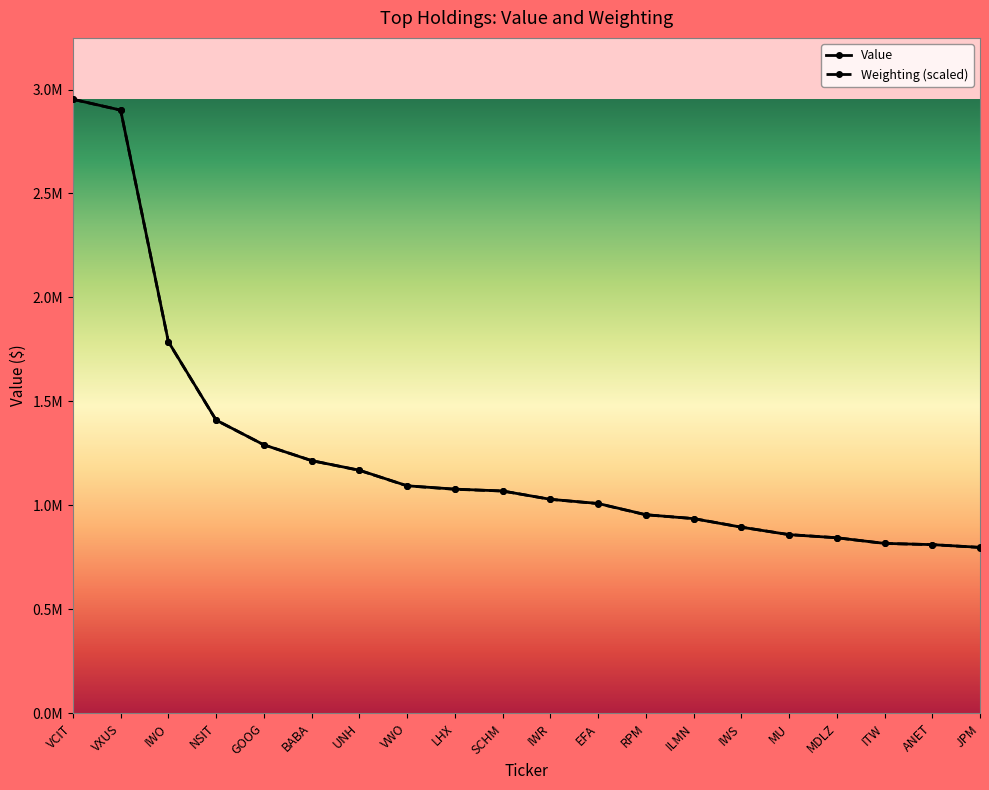

What are all the series names shown in the legend?

Value, Weighting (scaled)